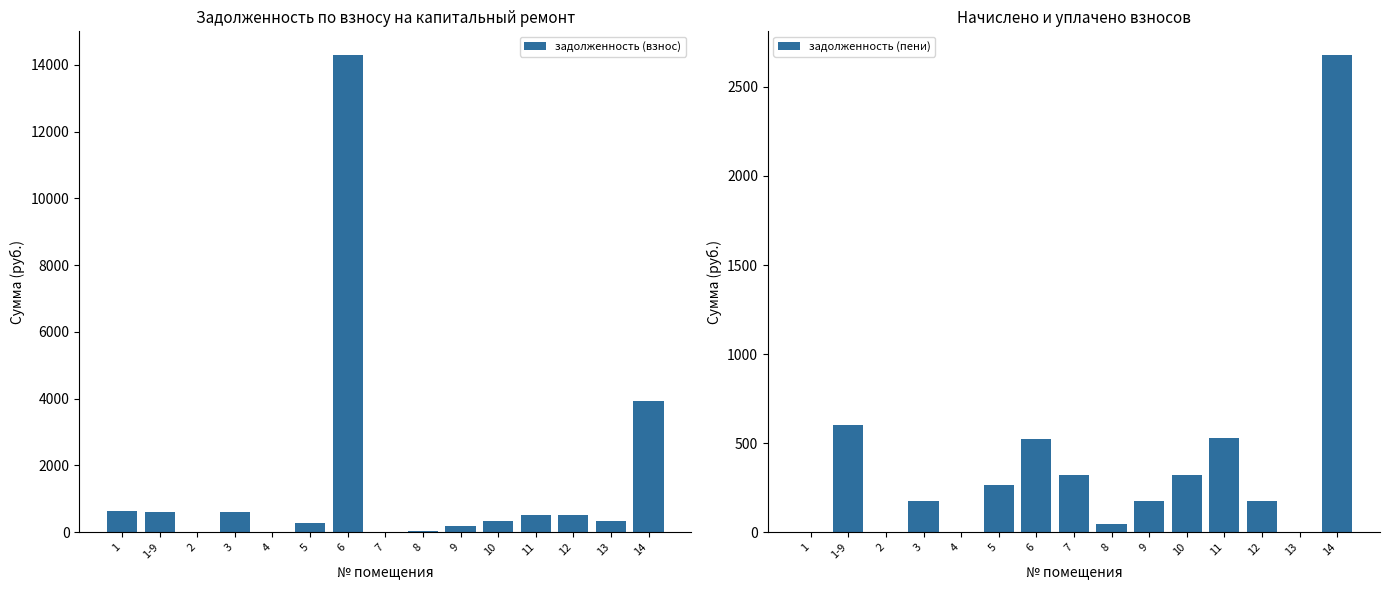

What position from the left is 9?

10